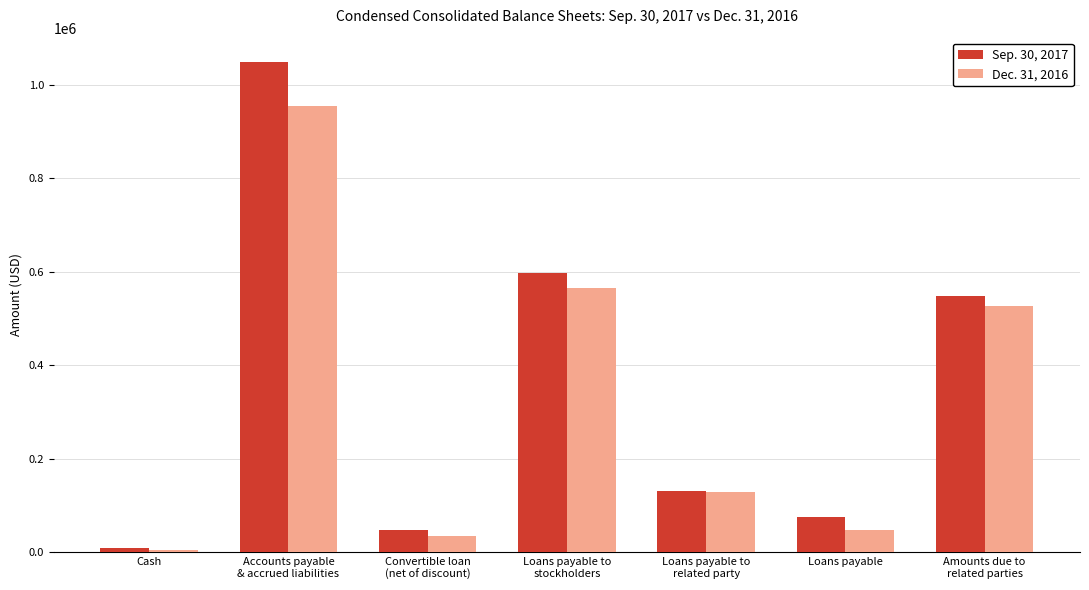

At which label does Dec. 31, 2016 first exceed 129556?

Accounts payable
& accrued liabilities